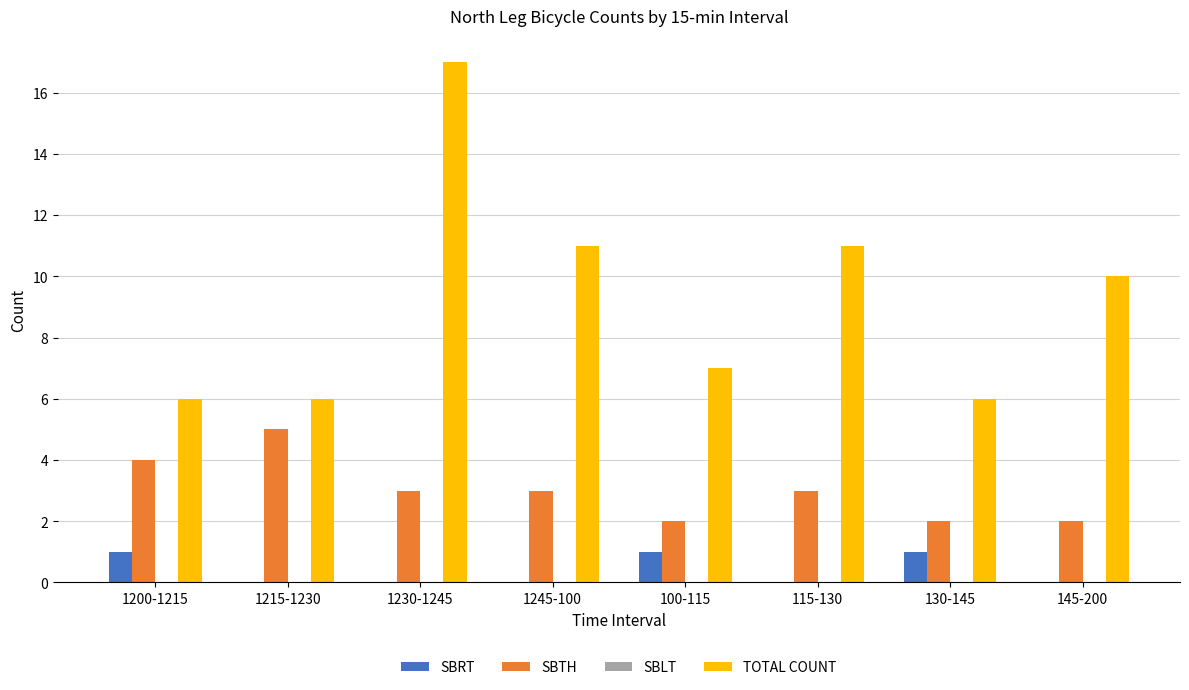

At which category does the chart reach its peak across all series?

1230-1245